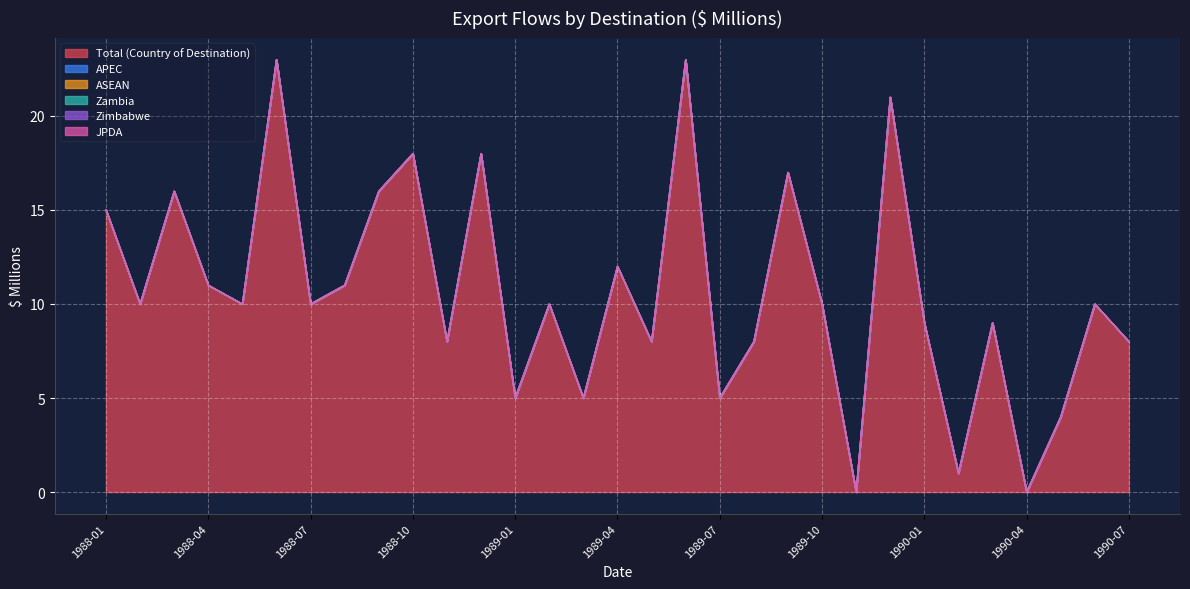

True or false: Total (Country of Destination) and APEC cross at least once.

False